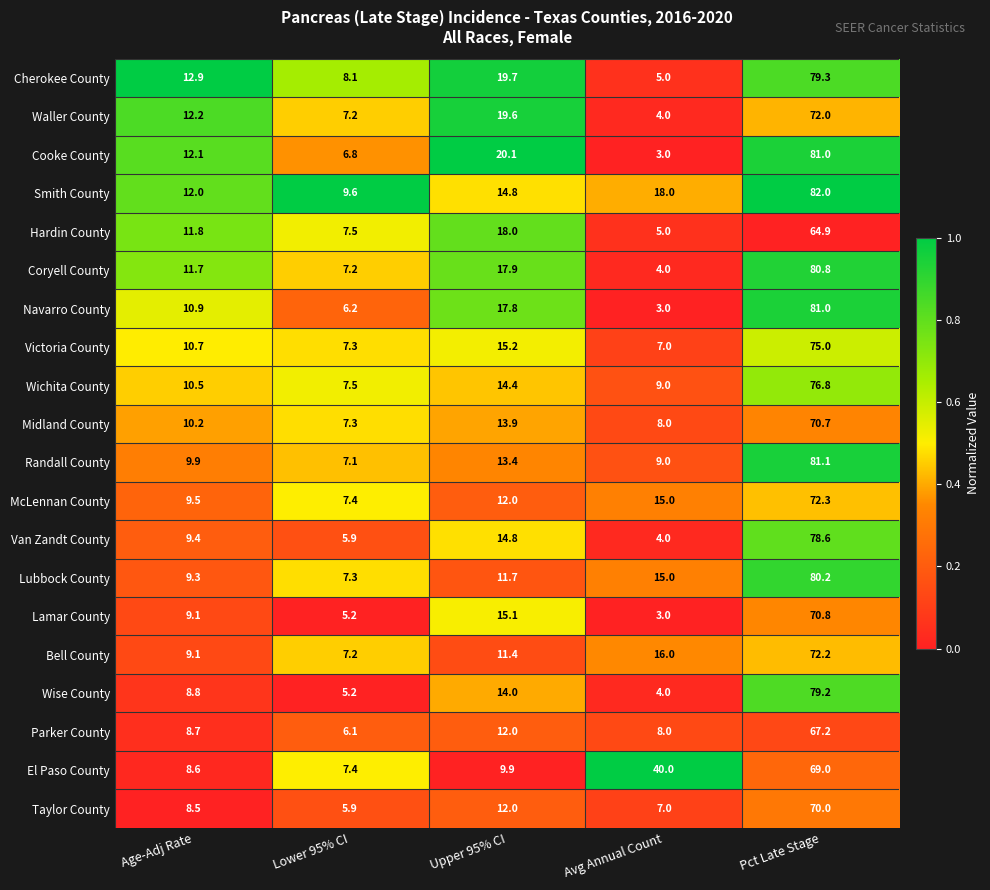

What is the spread (max minus min) of values at Age-Adj Rate?

4.4